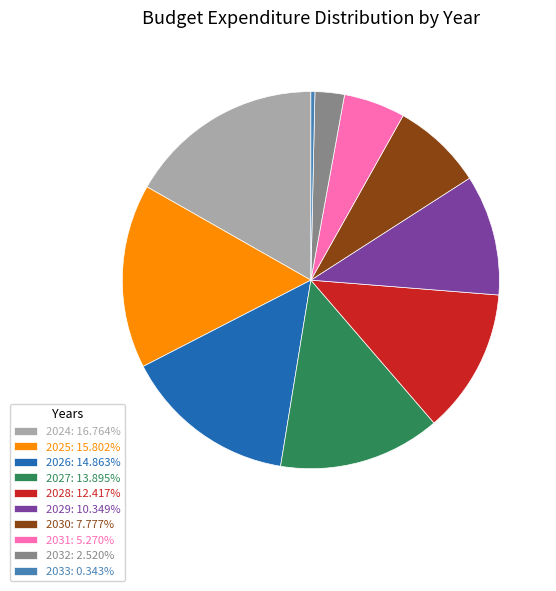

How many segments does this pie chart have?

10